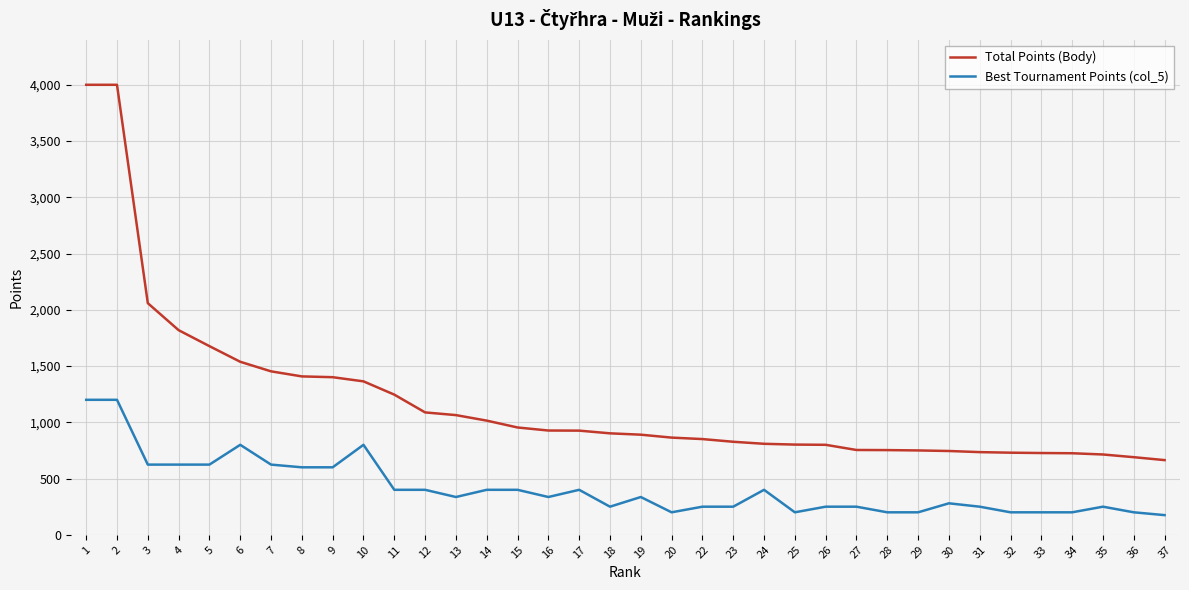

What is the maximum value for Best Tournament Points (col_5)?

1200